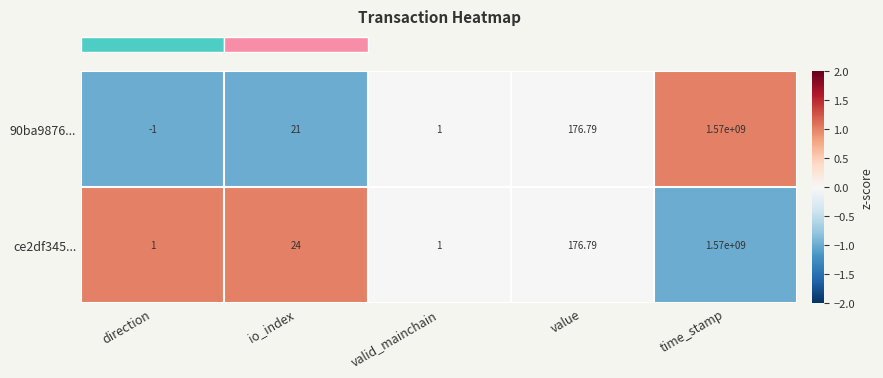

How many data points does each series have?

5